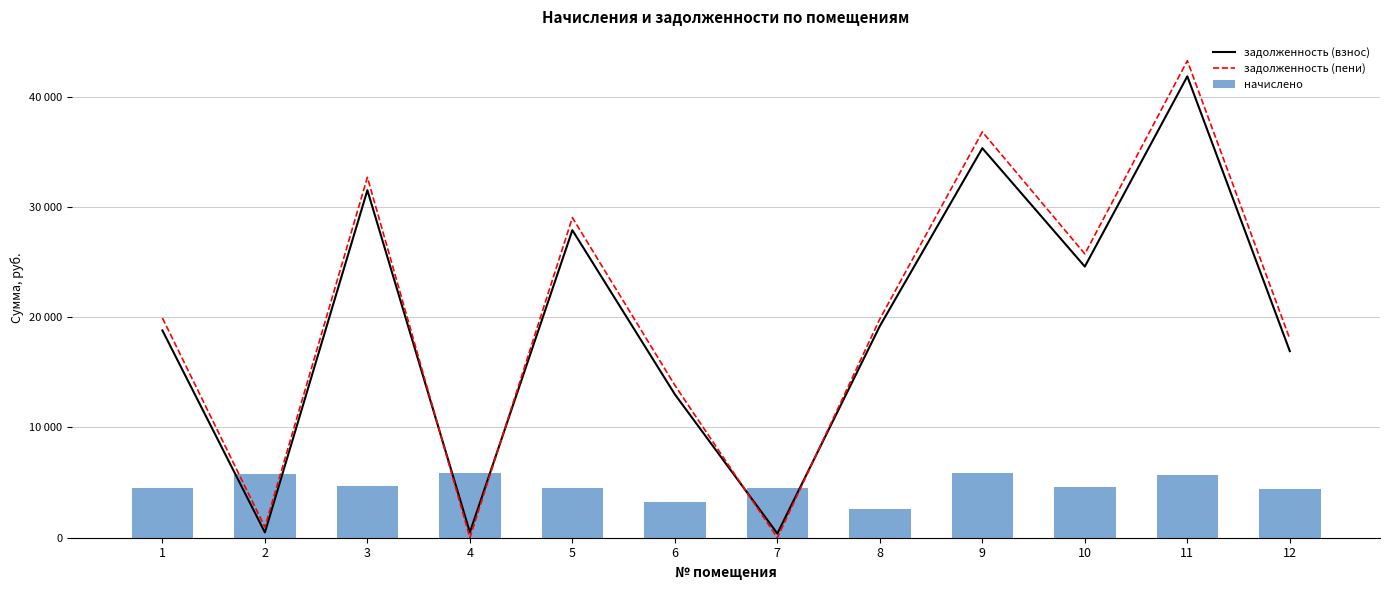

What are all the series names shown in the legend?

задолженность (взнос), задолженность (пени), начислено